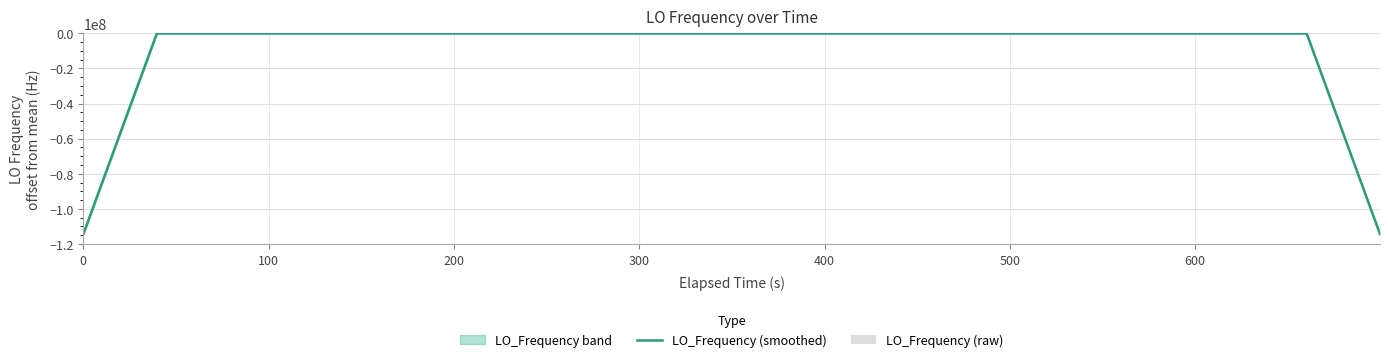

What is the lowest value of the LO_Frequency (smoothed) series?

-114418805.7